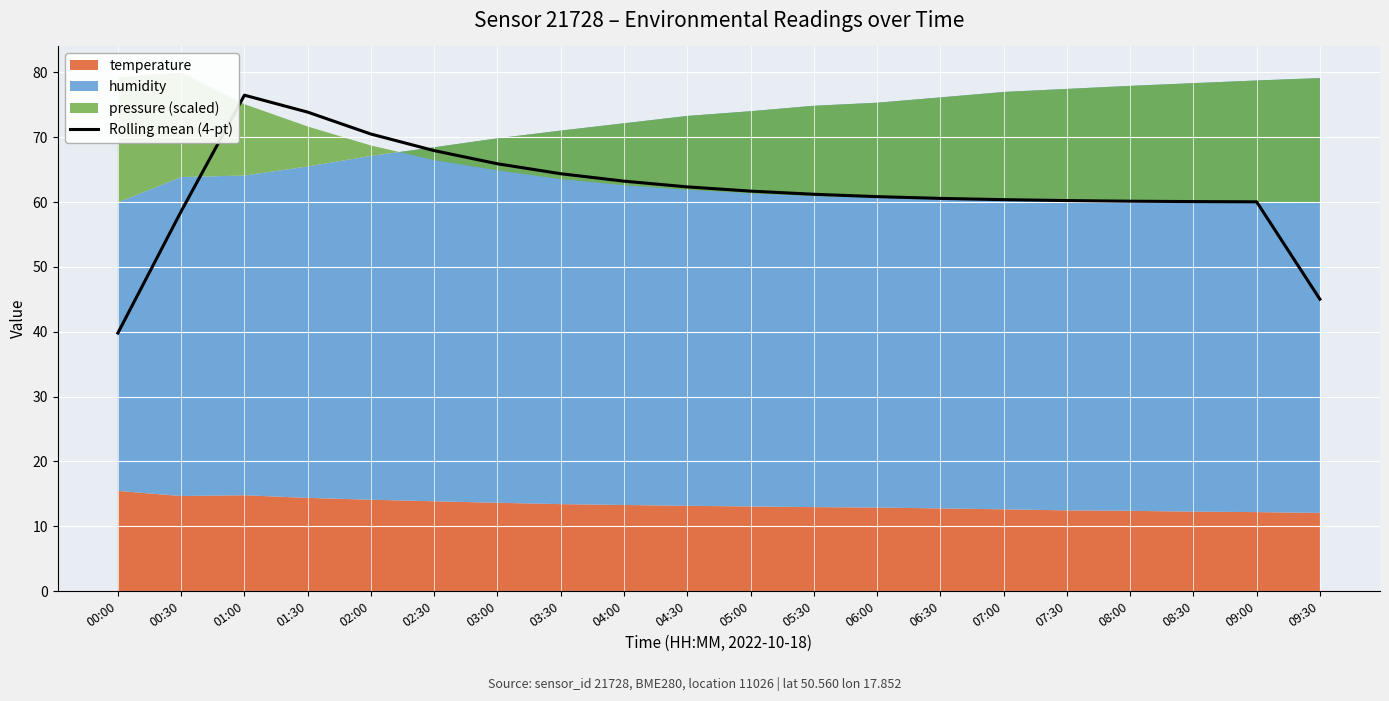

What is the difference between the maximum and minimum values?

36.7